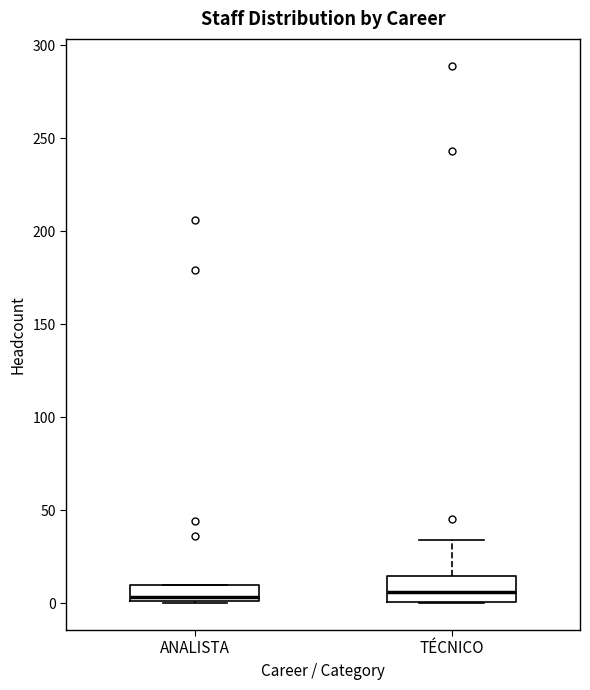

Where is the upper edge of the box for ANALISTA on the y-axis? The values are not printed on the chart, so give them approximately, as read against the axis.

10